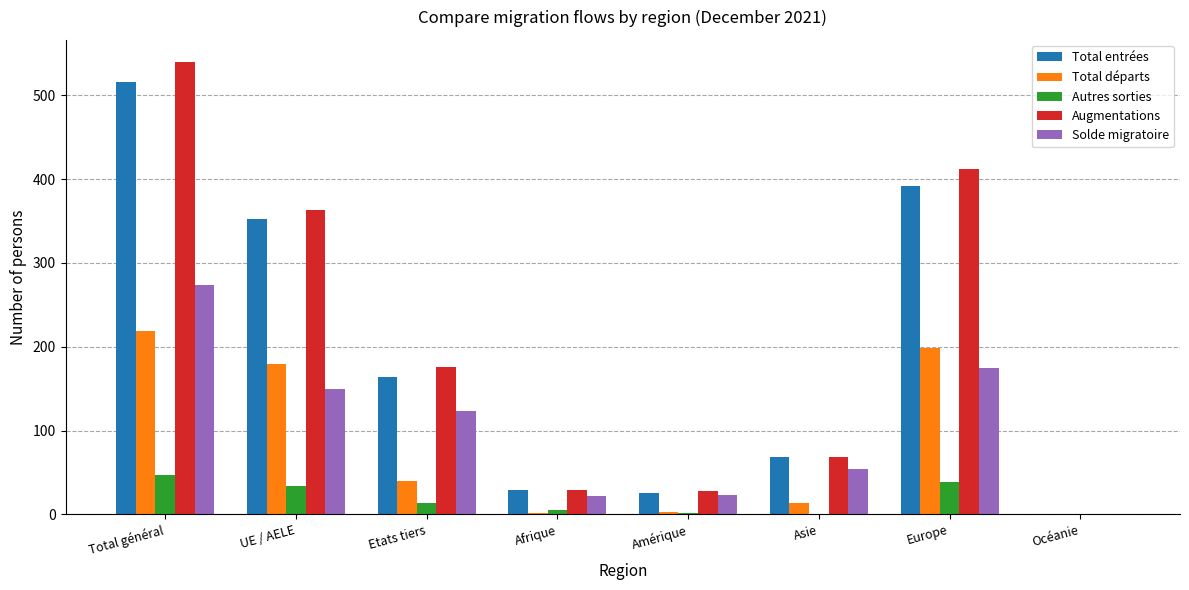

Which label corresponds to the largest value in the chart?

Total général